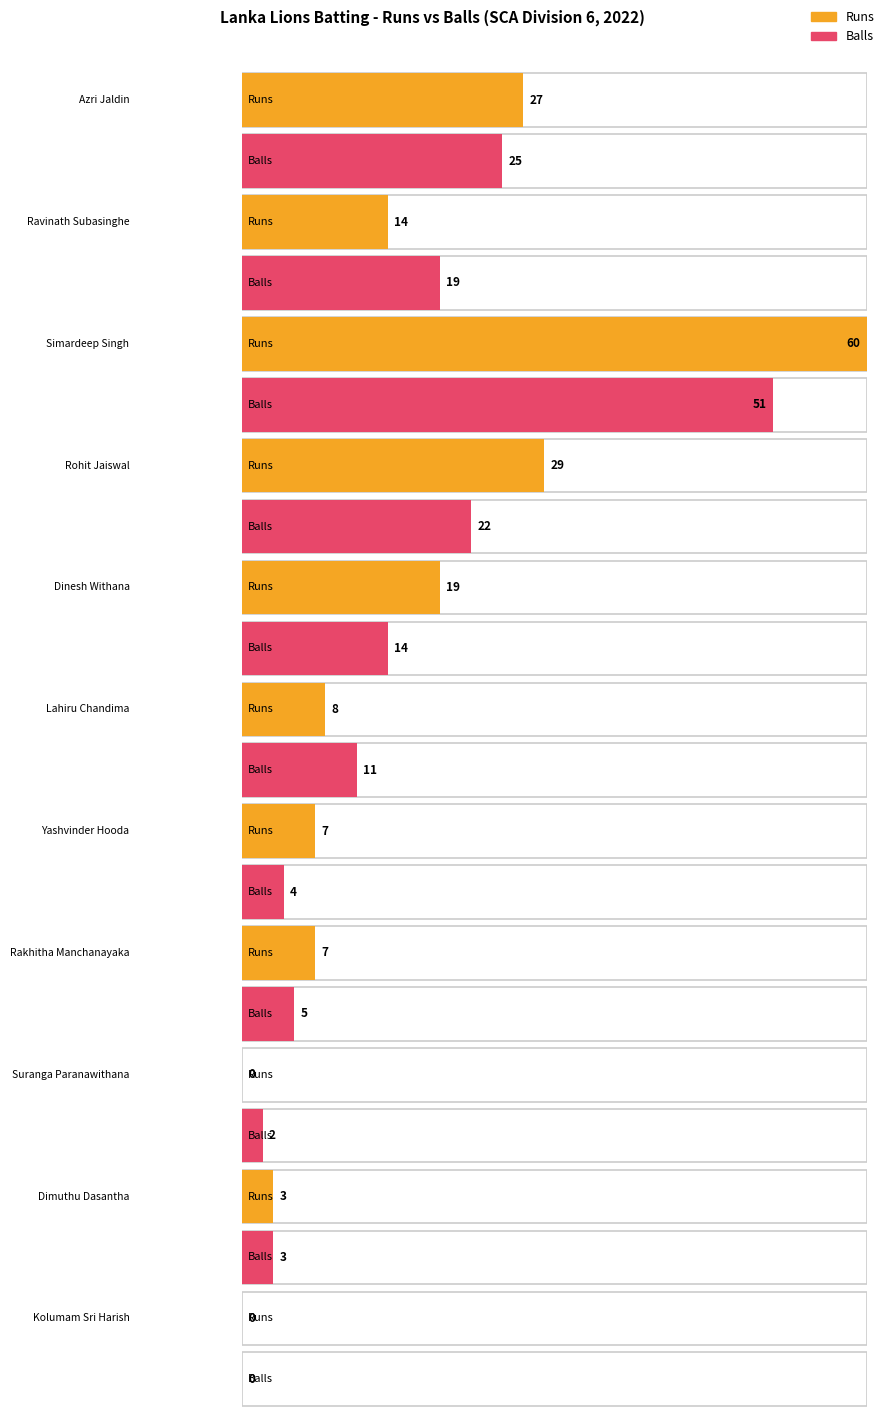

What is the difference between the second highest and minimum values in the Runs series?

29